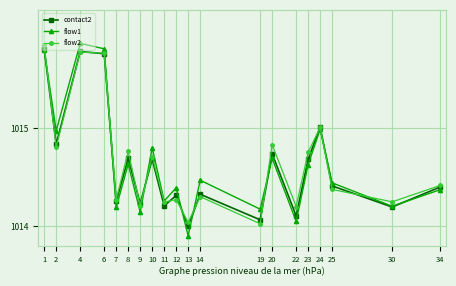

True or false: flow2 has more than 1 interior local peaks.

True